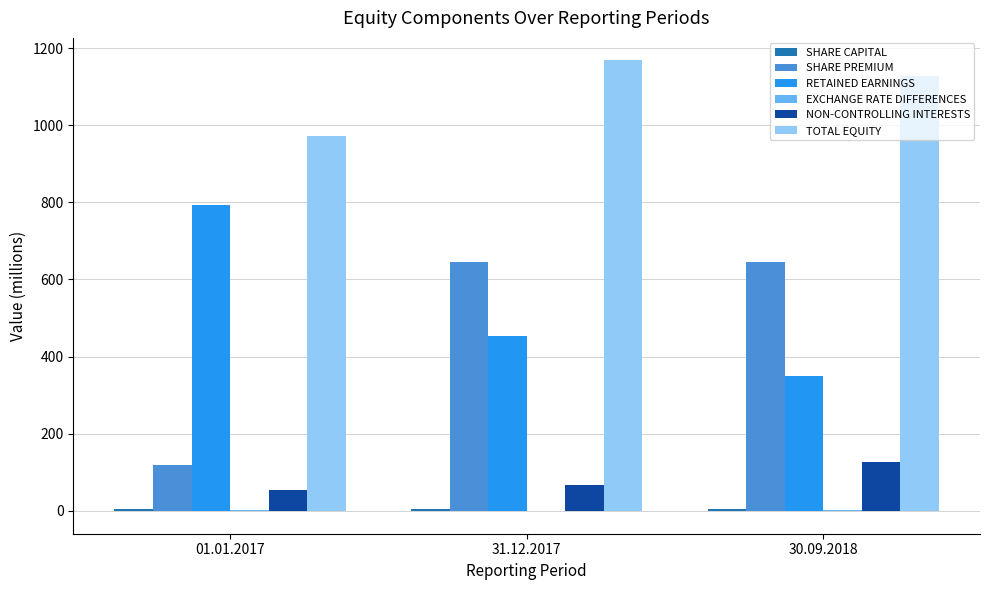

Where is NON-CONTROLLING INTERESTS nearest to the value 89?

31.12.2017